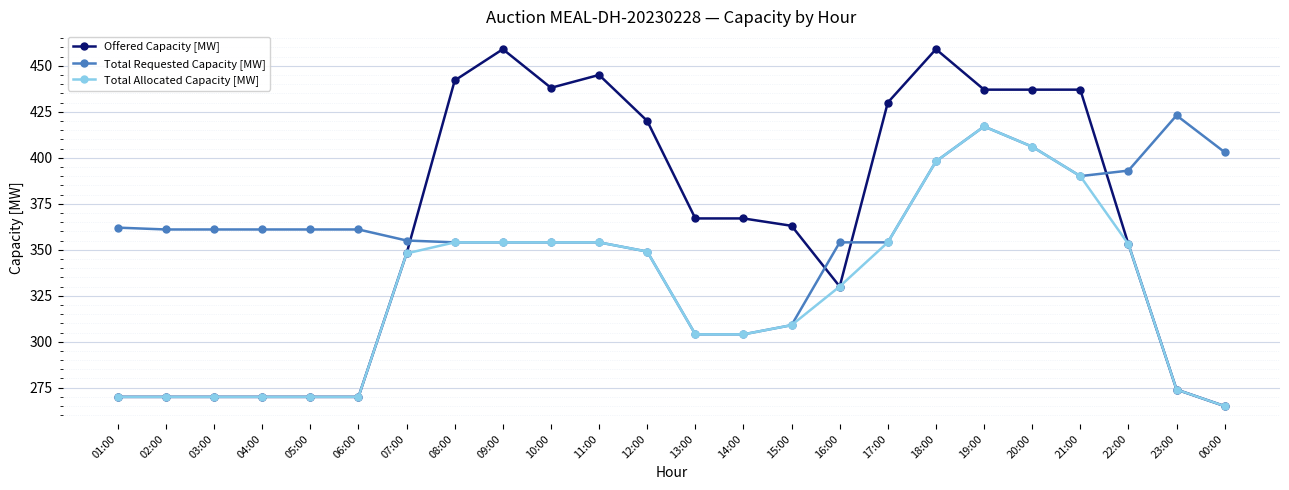

What is the total value across all series at 08:00?

1150